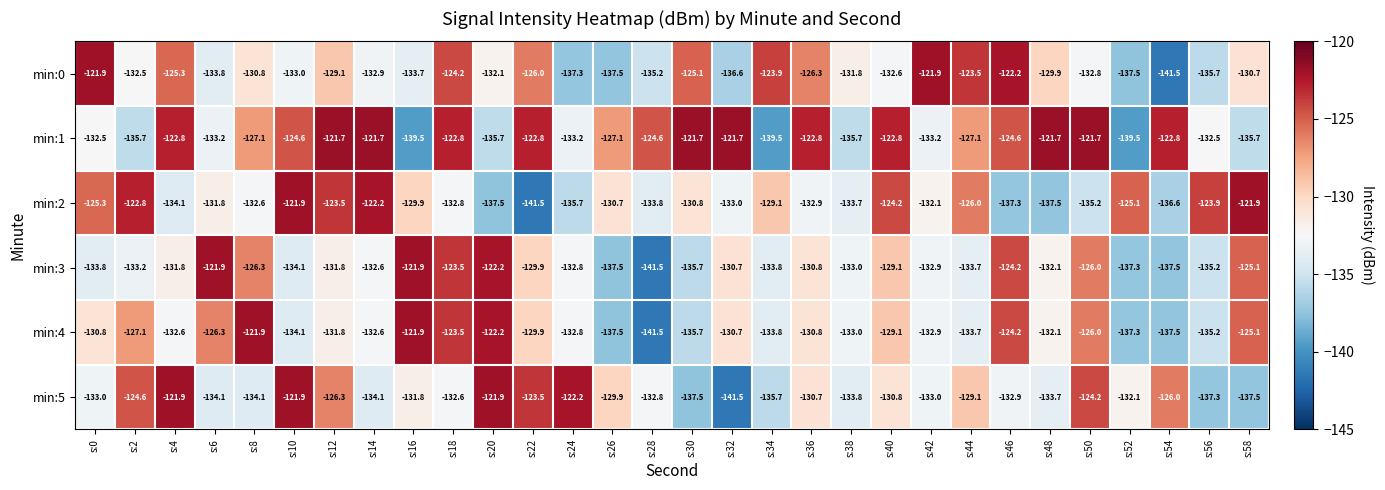

Which series has the largest total across all categories?

min:1